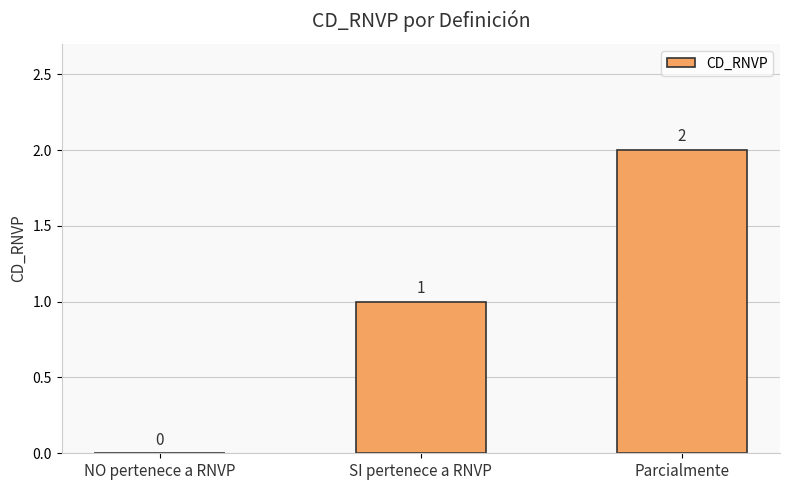

At which label is the value closest to 1?

SI pertenece a RNVP